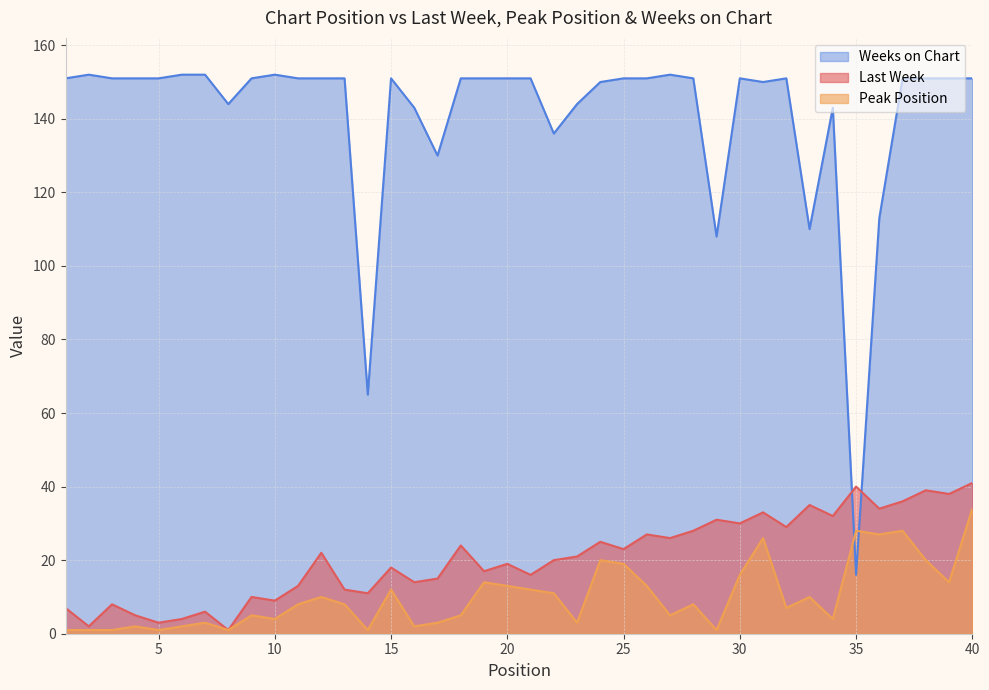

Is it true that Weeks on Chart equals 246 at 34?

False